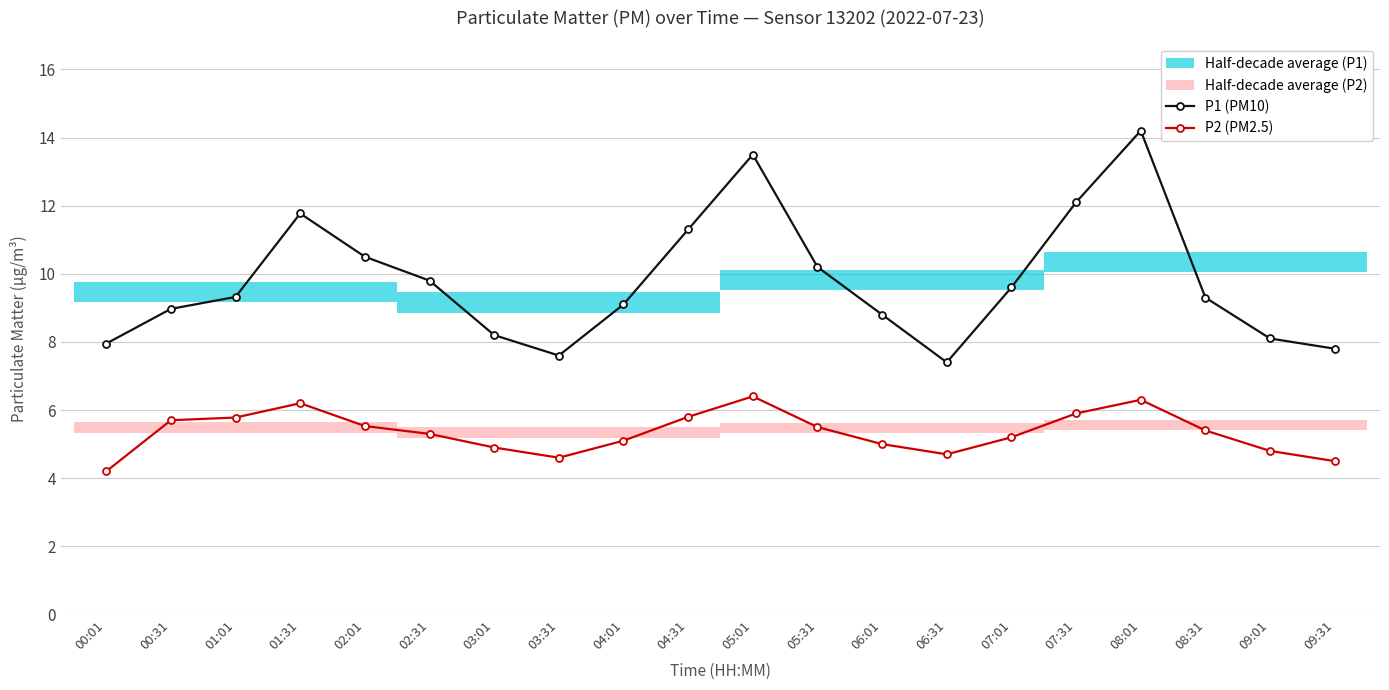

What is the label of the 12th point from the left?

05:31